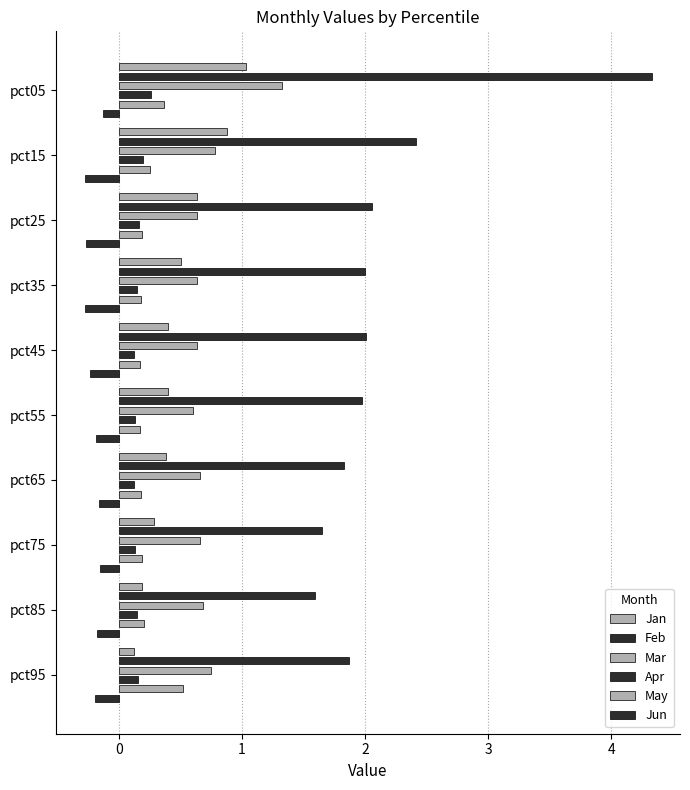

The Jan series shows 0.1 at pct95. True or false?

False